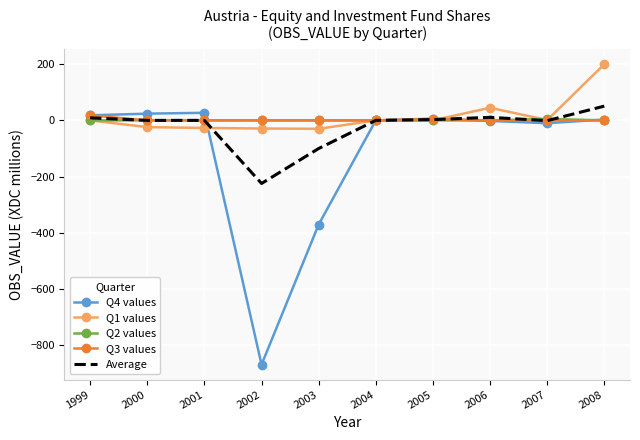

What is the smallest value displayed?

-870.0